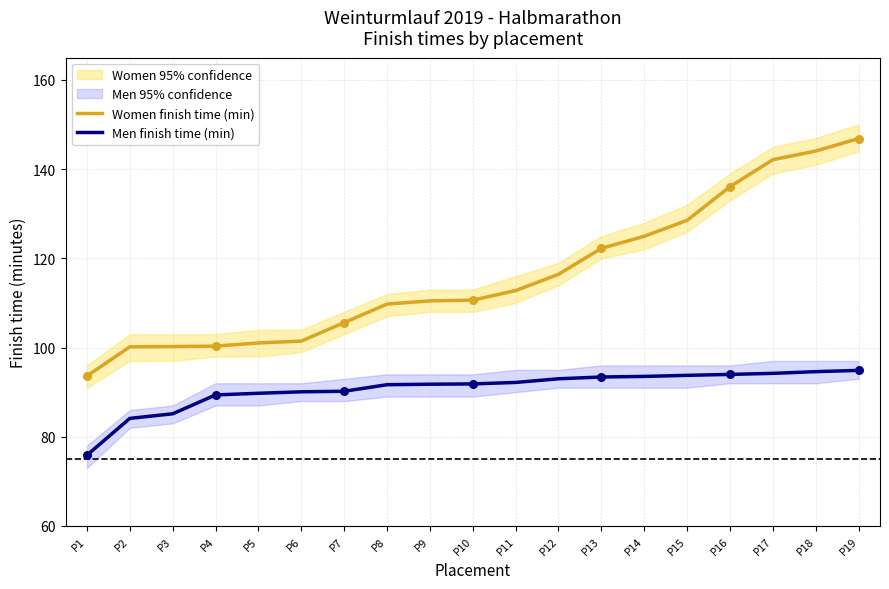

Which series has the largest total across all categories?

Women finish time (min)